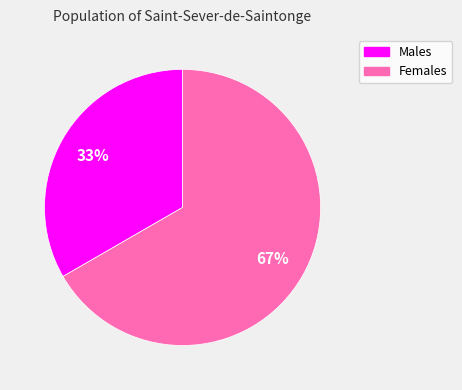

Rank the categories by value from lowest to highest.

Males, Females